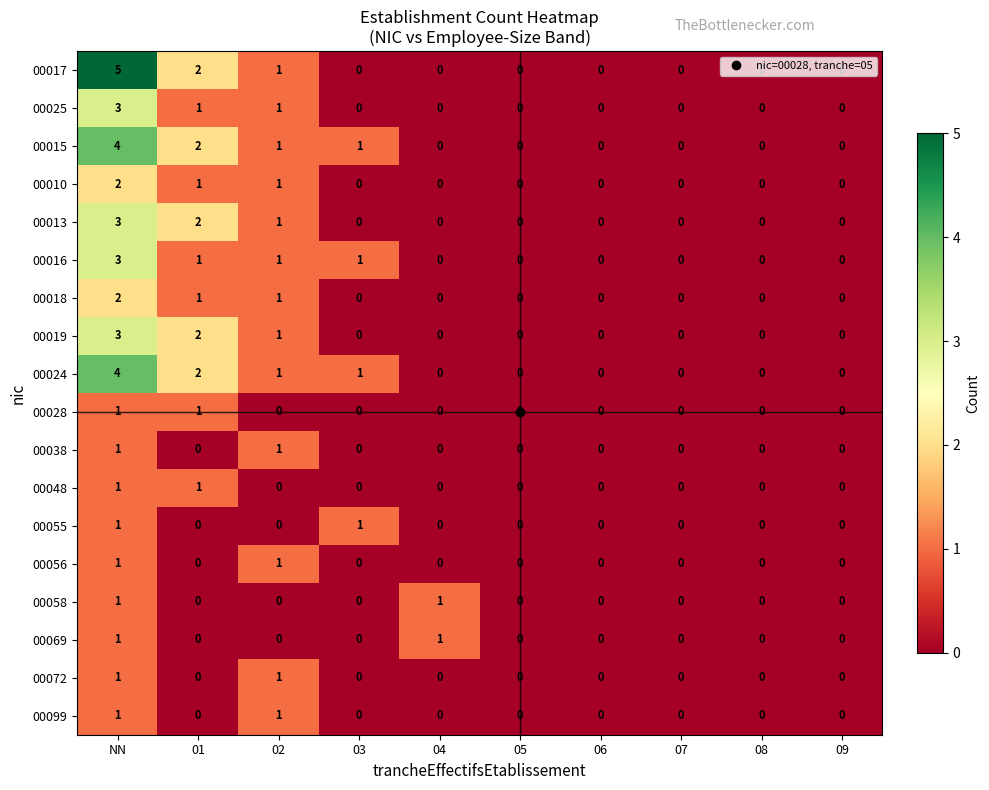

How many data points does each series have?

10